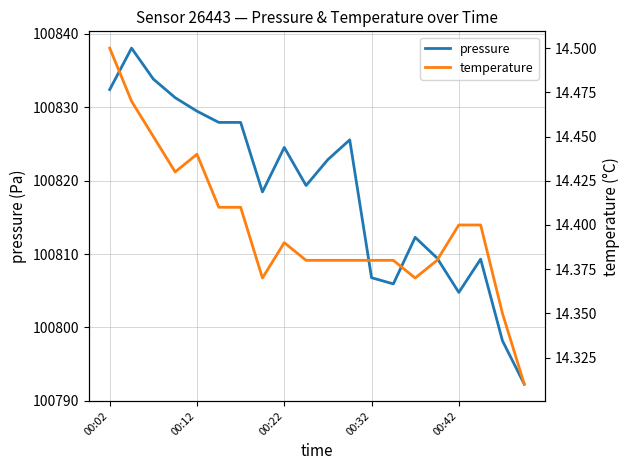

What is the highest value of the pressure series?

100838.1